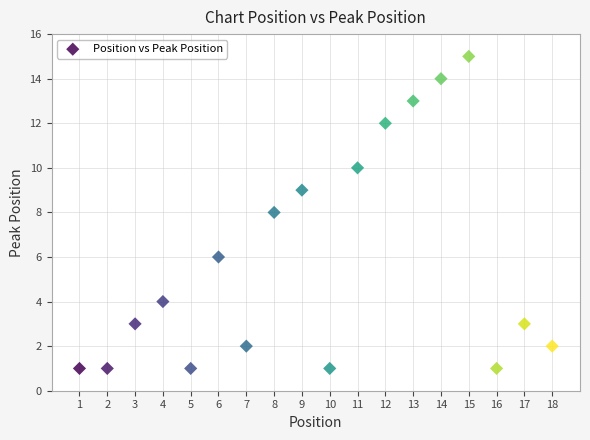

What is the range of Y values (max minus min)?

14